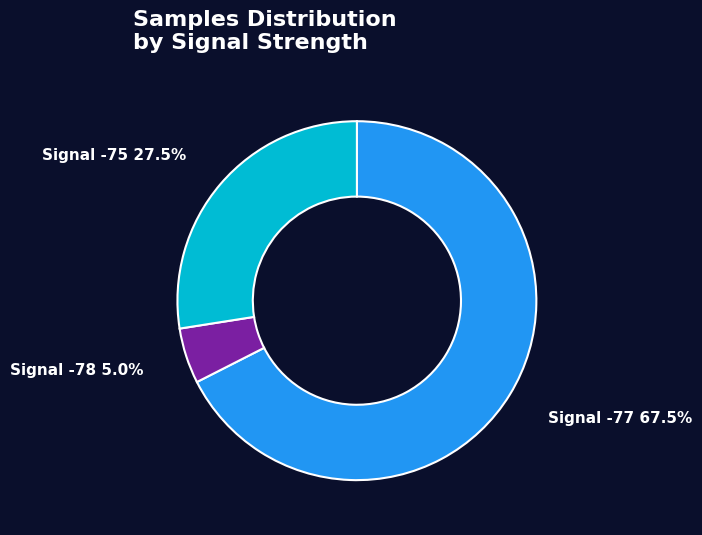

Count the number of slices in the pie.

3